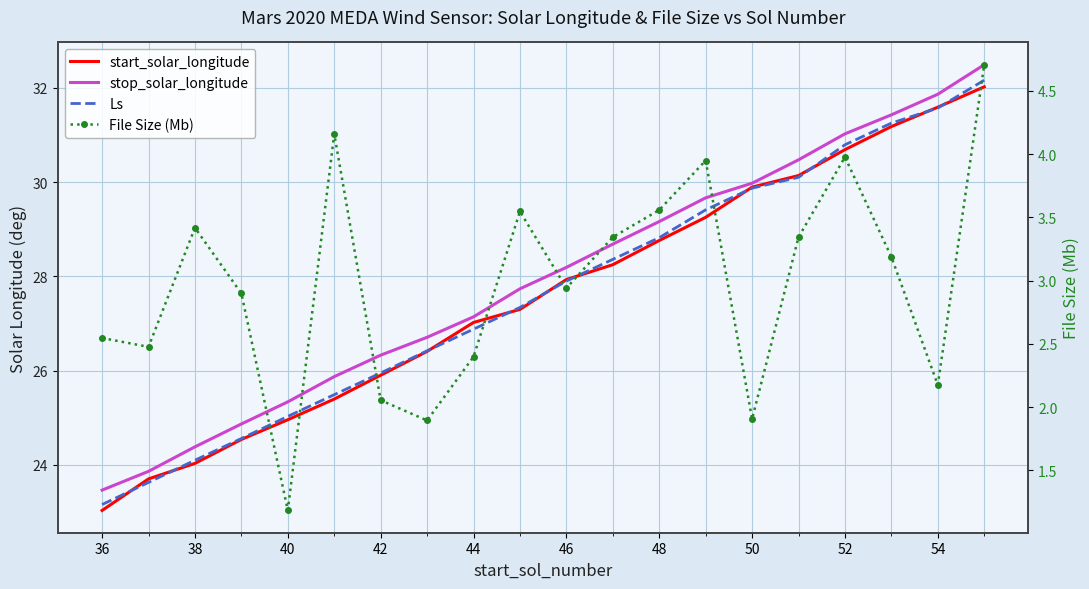

True or false: Ls has more than 2 interior local peaks.

False